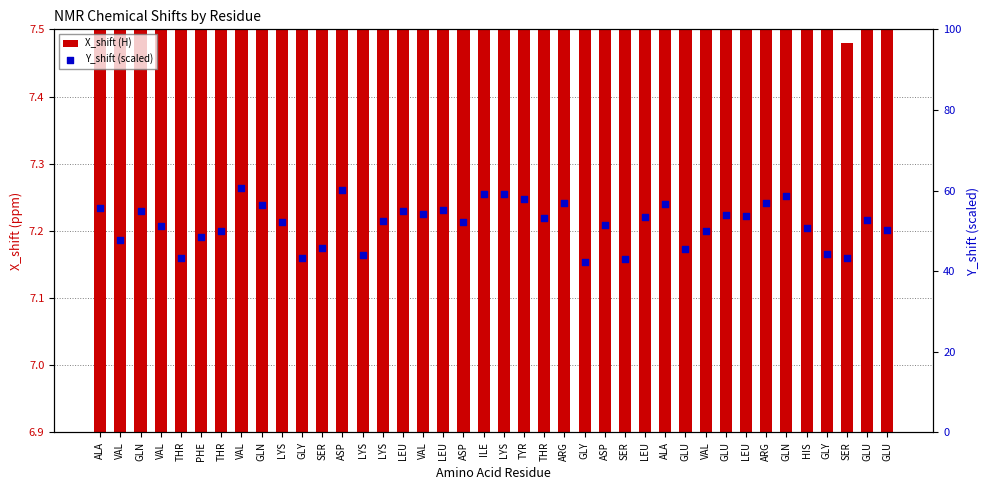

What is the total value across all series at LYS?

60.9